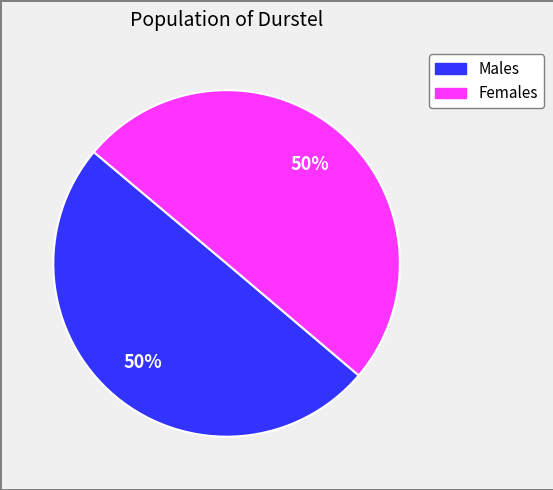

To the nearest percent, what is the average slice percentage?

50%